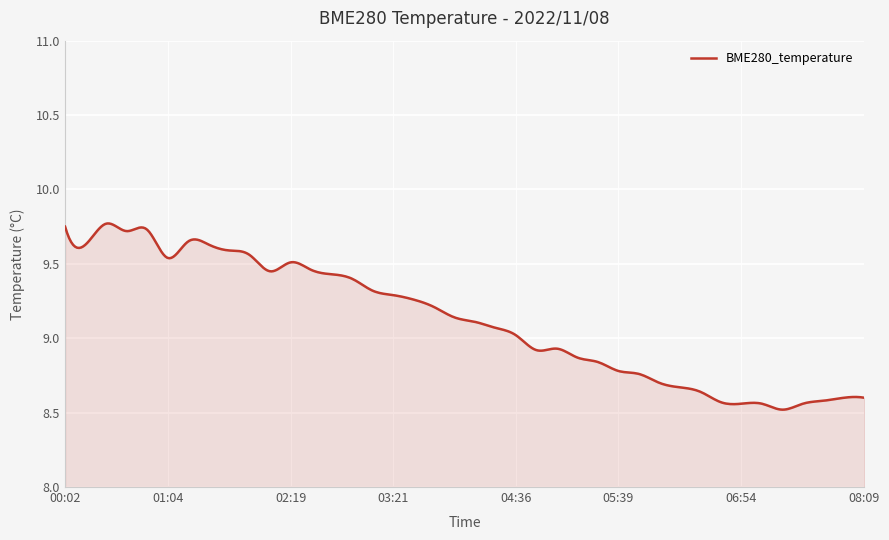

What is the difference between the maximum and minimum values?

1.3